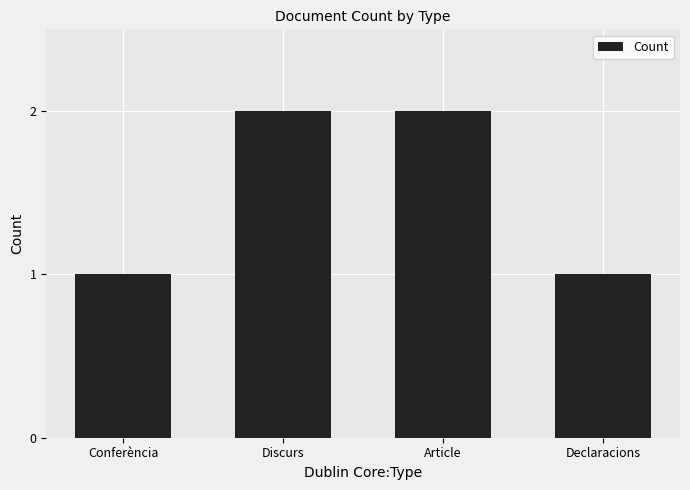

What is the change in value from Conferència to Discurs?

+1